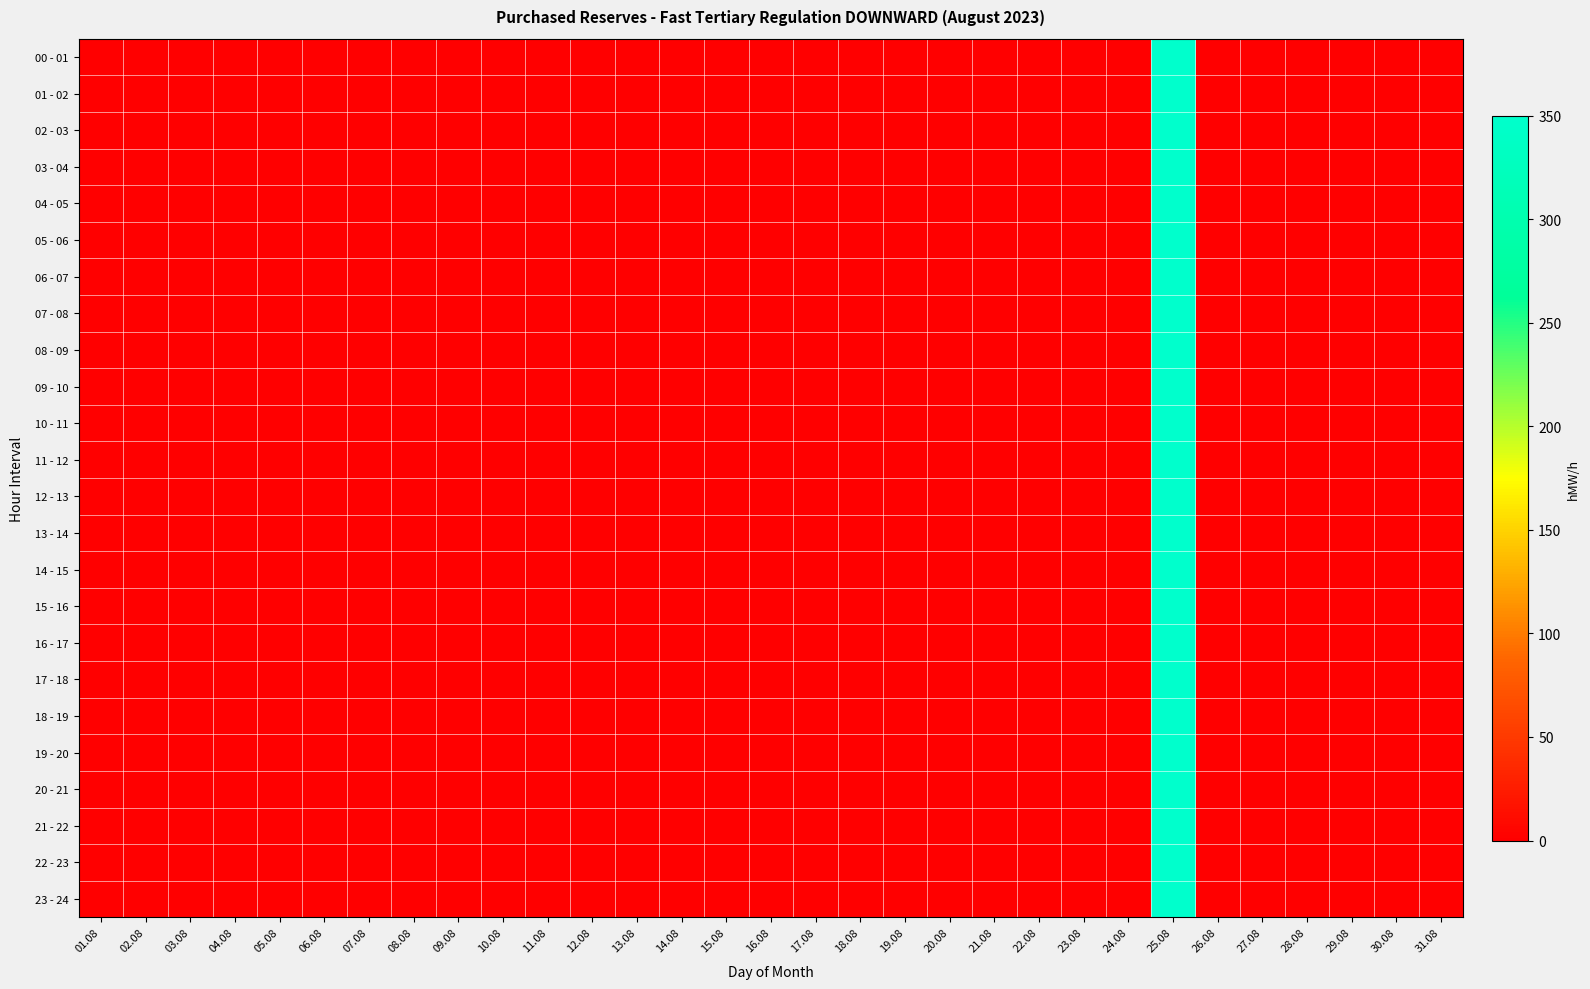

Reading left to right, extract all data points from this chart.

00 - 01: 01.08=0	02.08=0	03.08=0	04.08=0	05.08=0	06.08=0	07.08=0	08.08=0	09.08=0	10.08=0	11.08=0	12.08=0	13.08=0	14.08=0	15.08=0	16.08=0	17.08=0	18.08=0	19.08=0	20.08=0	21.08=0	22.08=0	23.08=0	24.08=0	25.08=350	26.08=0	27.08=0	28.08=0	29.08=0	30.08=0	31.08=0
01 - 02: 01.08=0	02.08=0	03.08=0	04.08=0	05.08=0	06.08=0	07.08=0	08.08=0	09.08=0	10.08=0	11.08=0	12.08=0	13.08=0	14.08=0	15.08=0	16.08=0	17.08=0	18.08=0	19.08=0	20.08=0	21.08=0	22.08=0	23.08=0	24.08=0	25.08=350	26.08=0	27.08=0	28.08=0	29.08=0	30.08=0	31.08=0
02 - 03: 01.08=0	02.08=0	03.08=0	04.08=0	05.08=0	06.08=0	07.08=0	08.08=0	09.08=0	10.08=0	11.08=0	12.08=0	13.08=0	14.08=0	15.08=0	16.08=0	17.08=0	18.08=0	19.08=0	20.08=0	21.08=0	22.08=0	23.08=0	24.08=0	25.08=350	26.08=0	27.08=0	28.08=0	29.08=0	30.08=0	31.08=0
03 - 04: 01.08=0	02.08=0	03.08=0	04.08=0	05.08=0	06.08=0	07.08=0	08.08=0	09.08=0	10.08=0	11.08=0	12.08=0	13.08=0	14.08=0	15.08=0	16.08=0	17.08=0	18.08=0	19.08=0	20.08=0	21.08=0	22.08=0	23.08=0	24.08=0	25.08=350	26.08=0	27.08=0	28.08=0	29.08=0	30.08=0	31.08=0
04 - 05: 01.08=0	02.08=0	03.08=0	04.08=0	05.08=0	06.08=0	07.08=0	08.08=0	09.08=0	10.08=0	11.08=0	12.08=0	13.08=0	14.08=0	15.08=0	16.08=0	17.08=0	18.08=0	19.08=0	20.08=0	21.08=0	22.08=0	23.08=0	24.08=0	25.08=350	26.08=0	27.08=0	28.08=0	29.08=0	30.08=0	31.08=0
05 - 06: 01.08=0	02.08=0	03.08=0	04.08=0	05.08=0	06.08=0	07.08=0	08.08=0	09.08=0	10.08=0	11.08=0	12.08=0	13.08=0	14.08=0	15.08=0	16.08=0	17.08=0	18.08=0	19.08=0	20.08=0	21.08=0	22.08=0	23.08=0	24.08=0	25.08=350	26.08=0	27.08=0	28.08=0	29.08=0	30.08=0	31.08=0
06 - 07: 01.08=0	02.08=0	03.08=0	04.08=0	05.08=0	06.08=0	07.08=0	08.08=0	09.08=0	10.08=0	11.08=0	12.08=0	13.08=0	14.08=0	15.08=0	16.08=0	17.08=0	18.08=0	19.08=0	20.08=0	21.08=0	22.08=0	23.08=0	24.08=0	25.08=350	26.08=0	27.08=0	28.08=0	29.08=0	30.08=0	31.08=0
07 - 08: 01.08=0	02.08=0	03.08=0	04.08=0	05.08=0	06.08=0	07.08=0	08.08=0	09.08=0	10.08=0	11.08=0	12.08=0	13.08=0	14.08=0	15.08=0	16.08=0	17.08=0	18.08=0	19.08=0	20.08=0	21.08=0	22.08=0	23.08=0	24.08=0	25.08=350	26.08=0	27.08=0	28.08=0	29.08=0	30.08=0	31.08=0
08 - 09: 01.08=0	02.08=0	03.08=0	04.08=0	05.08=0	06.08=0	07.08=0	08.08=0	09.08=0	10.08=0	11.08=0	12.08=0	13.08=0	14.08=0	15.08=0	16.08=0	17.08=0	18.08=0	19.08=0	20.08=0	21.08=0	22.08=0	23.08=0	24.08=0	25.08=350	26.08=0	27.08=0	28.08=0	29.08=0	30.08=0	31.08=0
09 - 10: 01.08=0	02.08=0	03.08=0	04.08=0	05.08=0	06.08=0	07.08=0	08.08=0	09.08=0	10.08=0	11.08=0	12.08=0	13.08=0	14.08=0	15.08=0	16.08=0	17.08=0	18.08=0	19.08=0	20.08=0	21.08=0	22.08=0	23.08=0	24.08=0	25.08=350	26.08=0	27.08=0	28.08=0	29.08=0	30.08=0	31.08=0
10 - 11: 01.08=0	02.08=0	03.08=0	04.08=0	05.08=0	06.08=0	07.08=0	08.08=0	09.08=0	10.08=0	11.08=0	12.08=0	13.08=0	14.08=0	15.08=0	16.08=0	17.08=0	18.08=0	19.08=0	20.08=0	21.08=0	22.08=0	23.08=0	24.08=0	25.08=350	26.08=0	27.08=0	28.08=0	29.08=0	30.08=0	31.08=0
11 - 12: 01.08=0	02.08=0	03.08=0	04.08=0	05.08=0	06.08=0	07.08=0	08.08=0	09.08=0	10.08=0	11.08=0	12.08=0	13.08=0	14.08=0	15.08=0	16.08=0	17.08=0	18.08=0	19.08=0	20.08=0	21.08=0	22.08=0	23.08=0	24.08=0	25.08=350	26.08=0	27.08=0	28.08=0	29.08=0	30.08=0	31.08=0
12 - 13: 01.08=0	02.08=0	03.08=0	04.08=0	05.08=0	06.08=0	07.08=0	08.08=0	09.08=0	10.08=0	11.08=0	12.08=0	13.08=0	14.08=0	15.08=0	16.08=0	17.08=0	18.08=0	19.08=0	20.08=0	21.08=0	22.08=0	23.08=0	24.08=0	25.08=350	26.08=0	27.08=0	28.08=0	29.08=0	30.08=0	31.08=0
13 - 14: 01.08=0	02.08=0	03.08=0	04.08=0	05.08=0	06.08=0	07.08=0	08.08=0	09.08=0	10.08=0	11.08=0	12.08=0	13.08=0	14.08=0	15.08=0	16.08=0	17.08=0	18.08=0	19.08=0	20.08=0	21.08=0	22.08=0	23.08=0	24.08=0	25.08=350	26.08=0	27.08=0	28.08=0	29.08=0	30.08=0	31.08=0
14 - 15: 01.08=0	02.08=0	03.08=0	04.08=0	05.08=0	06.08=0	07.08=0	08.08=0	09.08=0	10.08=0	11.08=0	12.08=0	13.08=0	14.08=0	15.08=0	16.08=0	17.08=0	18.08=0	19.08=0	20.08=0	21.08=0	22.08=0	23.08=0	24.08=0	25.08=350	26.08=0	27.08=0	28.08=0	29.08=0	30.08=0	31.08=0
15 - 16: 01.08=0	02.08=0	03.08=0	04.08=0	05.08=0	06.08=0	07.08=0	08.08=0	09.08=0	10.08=0	11.08=0	12.08=0	13.08=0	14.08=0	15.08=0	16.08=0	17.08=0	18.08=0	19.08=0	20.08=0	21.08=0	22.08=0	23.08=0	24.08=0	25.08=350	26.08=0	27.08=0	28.08=0	29.08=0	30.08=0	31.08=0
16 - 17: 01.08=0	02.08=0	03.08=0	04.08=0	05.08=0	06.08=0	07.08=0	08.08=0	09.08=0	10.08=0	11.08=0	12.08=0	13.08=0	14.08=0	15.08=0	16.08=0	17.08=0	18.08=0	19.08=0	20.08=0	21.08=0	22.08=0	23.08=0	24.08=0	25.08=350	26.08=0	27.08=0	28.08=0	29.08=0	30.08=0	31.08=0
17 - 18: 01.08=0	02.08=0	03.08=0	04.08=0	05.08=0	06.08=0	07.08=0	08.08=0	09.08=0	10.08=0	11.08=0	12.08=0	13.08=0	14.08=0	15.08=0	16.08=0	17.08=0	18.08=0	19.08=0	20.08=0	21.08=0	22.08=0	23.08=0	24.08=0	25.08=350	26.08=0	27.08=0	28.08=0	29.08=0	30.08=0	31.08=0
18 - 19: 01.08=0	02.08=0	03.08=0	04.08=0	05.08=0	06.08=0	07.08=0	08.08=0	09.08=0	10.08=0	11.08=0	12.08=0	13.08=0	14.08=0	15.08=0	16.08=0	17.08=0	18.08=0	19.08=0	20.08=0	21.08=0	22.08=0	23.08=0	24.08=0	25.08=350	26.08=0	27.08=0	28.08=0	29.08=0	30.08=0	31.08=0
19 - 20: 01.08=0	02.08=0	03.08=0	04.08=0	05.08=0	06.08=0	07.08=0	08.08=0	09.08=0	10.08=0	11.08=0	12.08=0	13.08=0	14.08=0	15.08=0	16.08=0	17.08=0	18.08=0	19.08=0	20.08=0	21.08=0	22.08=0	23.08=0	24.08=0	25.08=350	26.08=0	27.08=0	28.08=0	29.08=0	30.08=0	31.08=0
20 - 21: 01.08=0	02.08=0	03.08=0	04.08=0	05.08=0	06.08=0	07.08=0	08.08=0	09.08=0	10.08=0	11.08=0	12.08=0	13.08=0	14.08=0	15.08=0	16.08=0	17.08=0	18.08=0	19.08=0	20.08=0	21.08=0	22.08=0	23.08=0	24.08=0	25.08=350	26.08=0	27.08=0	28.08=0	29.08=0	30.08=0	31.08=0
21 - 22: 01.08=0	02.08=0	03.08=0	04.08=0	05.08=0	06.08=0	07.08=0	08.08=0	09.08=0	10.08=0	11.08=0	12.08=0	13.08=0	14.08=0	15.08=0	16.08=0	17.08=0	18.08=0	19.08=0	20.08=0	21.08=0	22.08=0	23.08=0	24.08=0	25.08=350	26.08=0	27.08=0	28.08=0	29.08=0	30.08=0	31.08=0
22 - 23: 01.08=0	02.08=0	03.08=0	04.08=0	05.08=0	06.08=0	07.08=0	08.08=0	09.08=0	10.08=0	11.08=0	12.08=0	13.08=0	14.08=0	15.08=0	16.08=0	17.08=0	18.08=0	19.08=0	20.08=0	21.08=0	22.08=0	23.08=0	24.08=0	25.08=350	26.08=0	27.08=0	28.08=0	29.08=0	30.08=0	31.08=0
23 - 24: 01.08=0	02.08=0	03.08=0	04.08=0	05.08=0	06.08=0	07.08=0	08.08=0	09.08=0	10.08=0	11.08=0	12.08=0	13.08=0	14.08=0	15.08=0	16.08=0	17.08=0	18.08=0	19.08=0	20.08=0	21.08=0	22.08=0	23.08=0	24.08=0	25.08=350	26.08=0	27.08=0	28.08=0	29.08=0	30.08=0	31.08=0